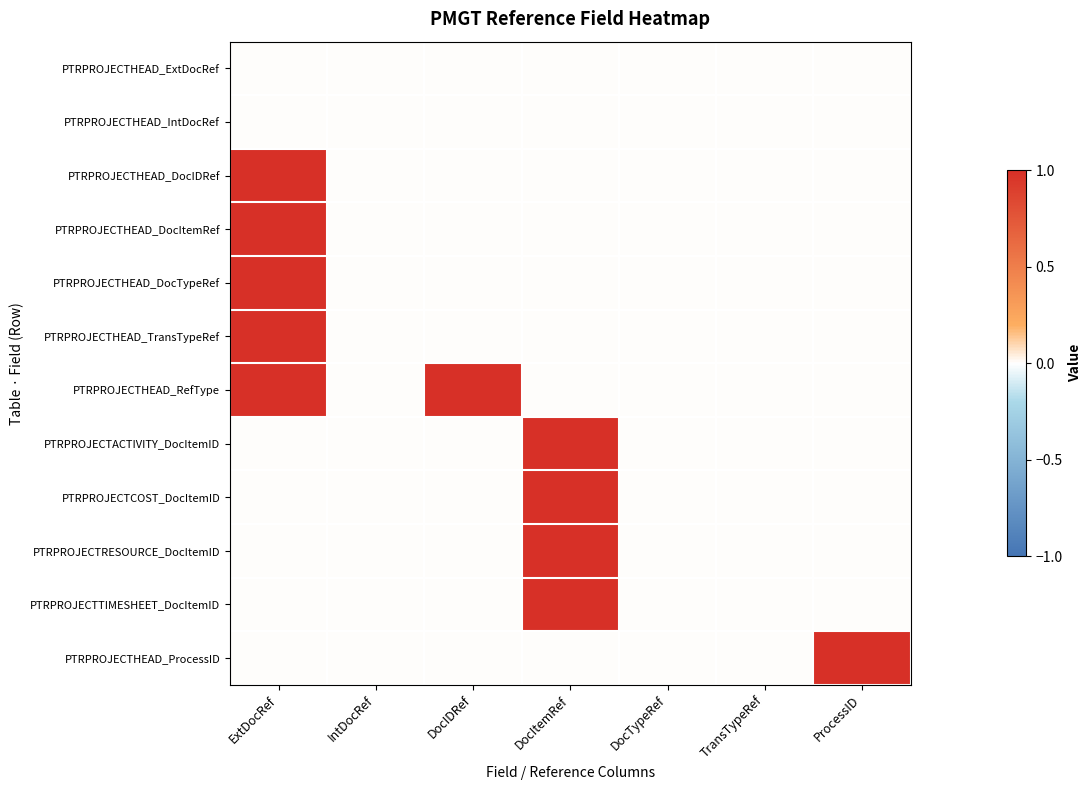

Which series has the largest total across all categories?

PTRPROJECTHEAD_RefType